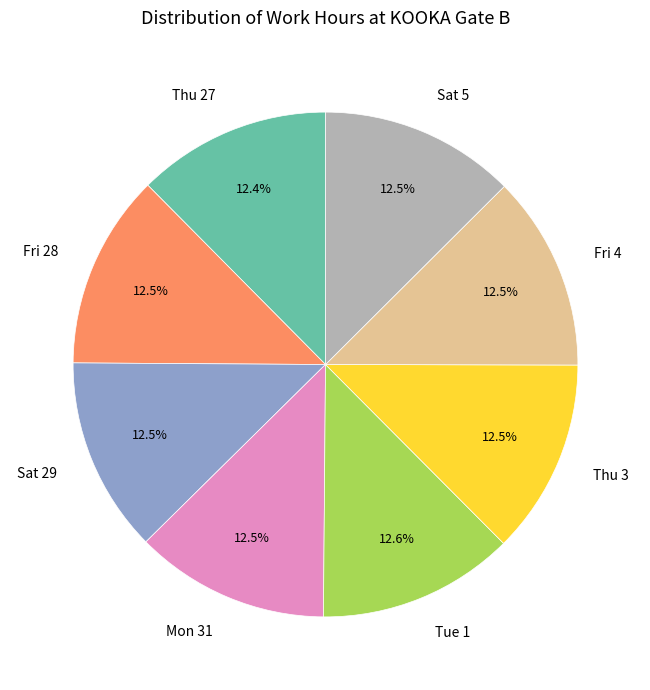

Combined, do Fri 28 and Fri 4 account for over 50%?

No